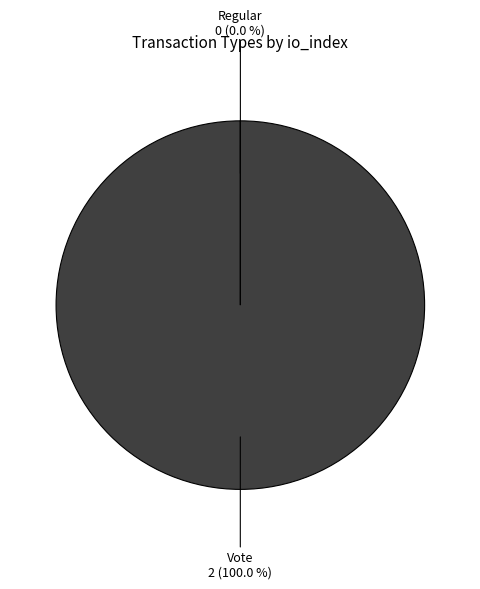

To the nearest percent, what portion does Vote represent?

100%